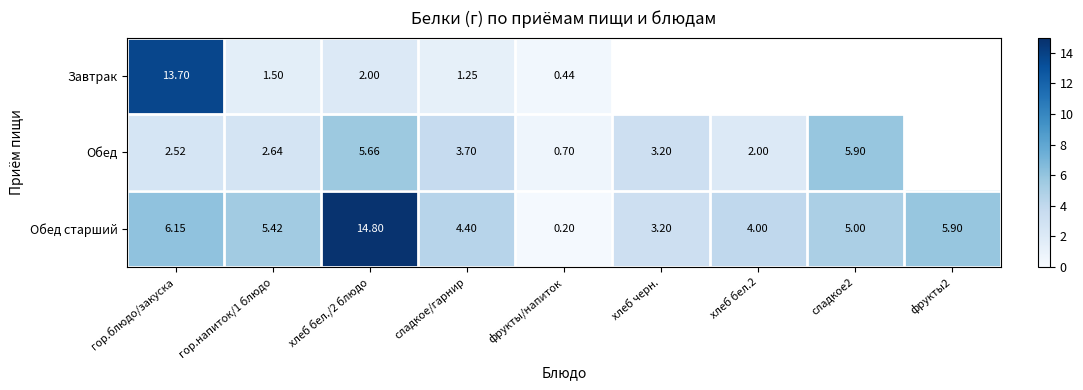

Which has a higher value, фрукты/напиток or гор.блюдо/закуска?

гор.блюдо/закуска